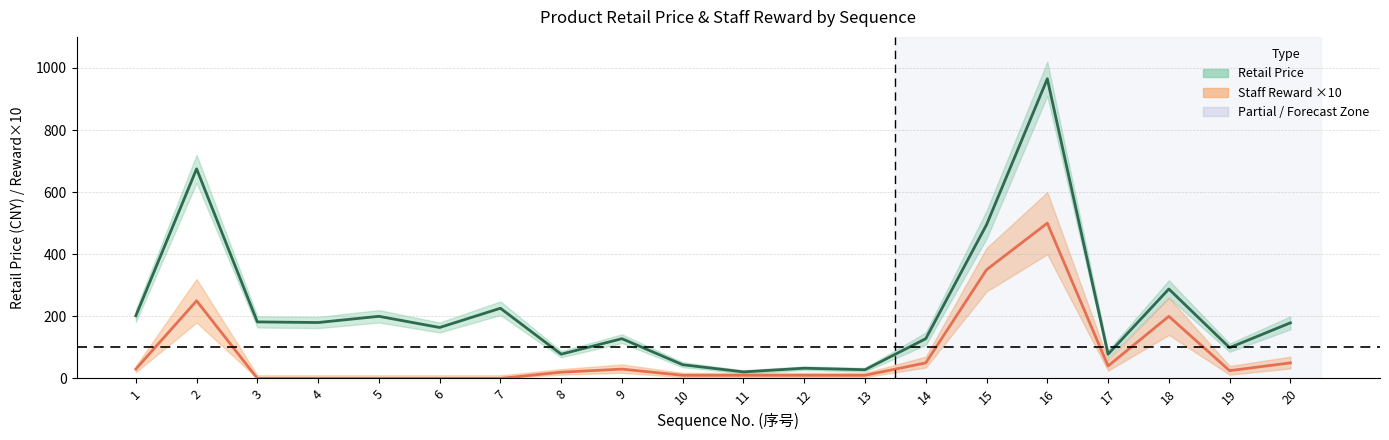

What is the sum of the Retail Price values at 9 and 19?

227.0